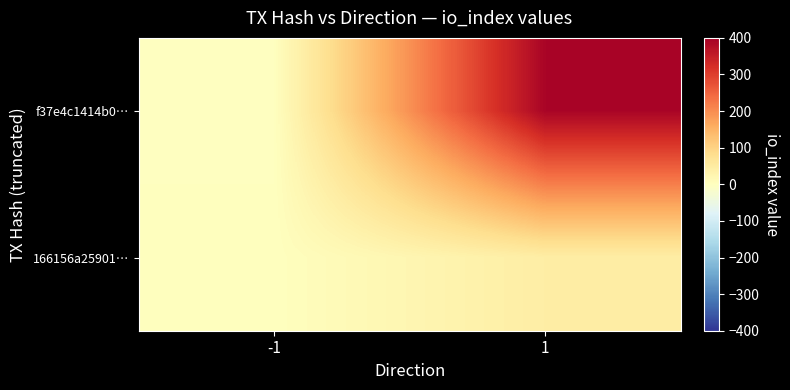

At which category is the sum across all series the highest?

1